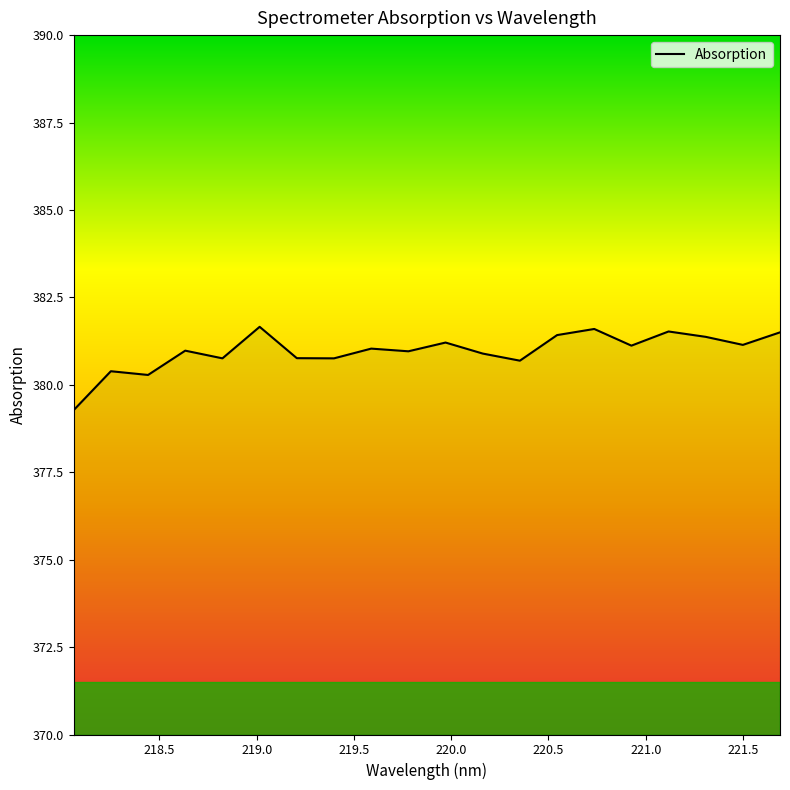

What is the difference between the maximum and minimum values?

2.4